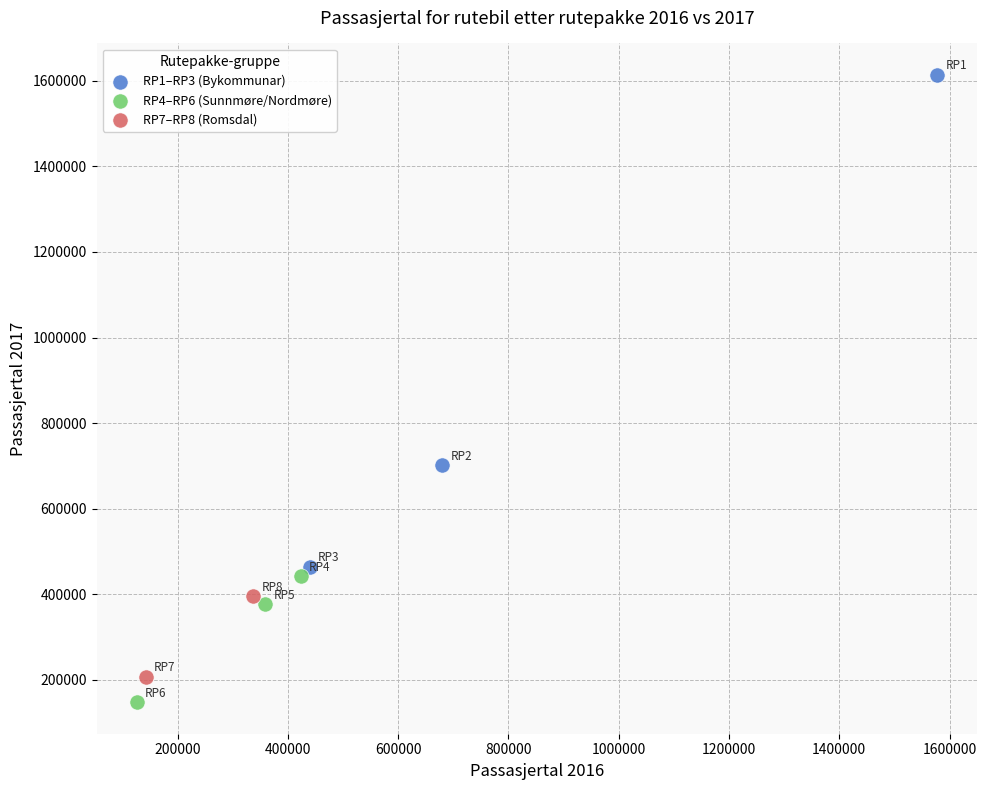

Which series contains the highest Y value?

RP1–RP3 (Bykommunar)